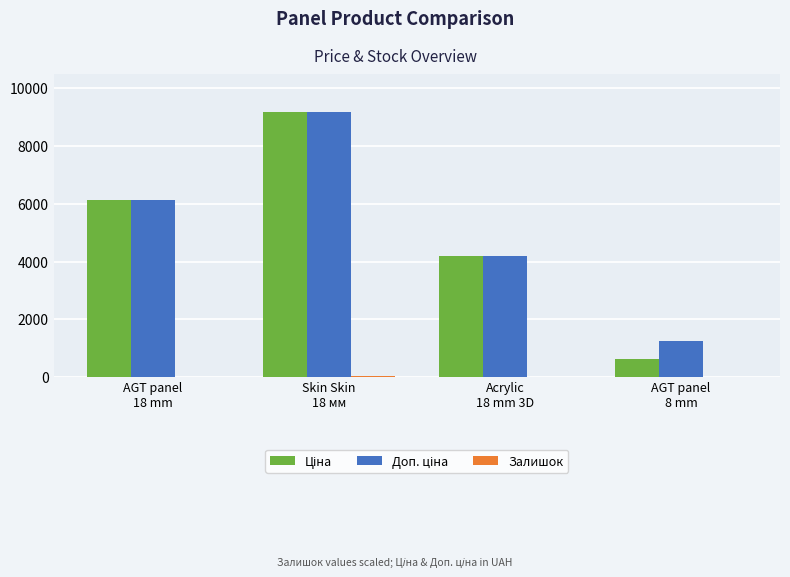

What is the greatest value displayed?

9185.9